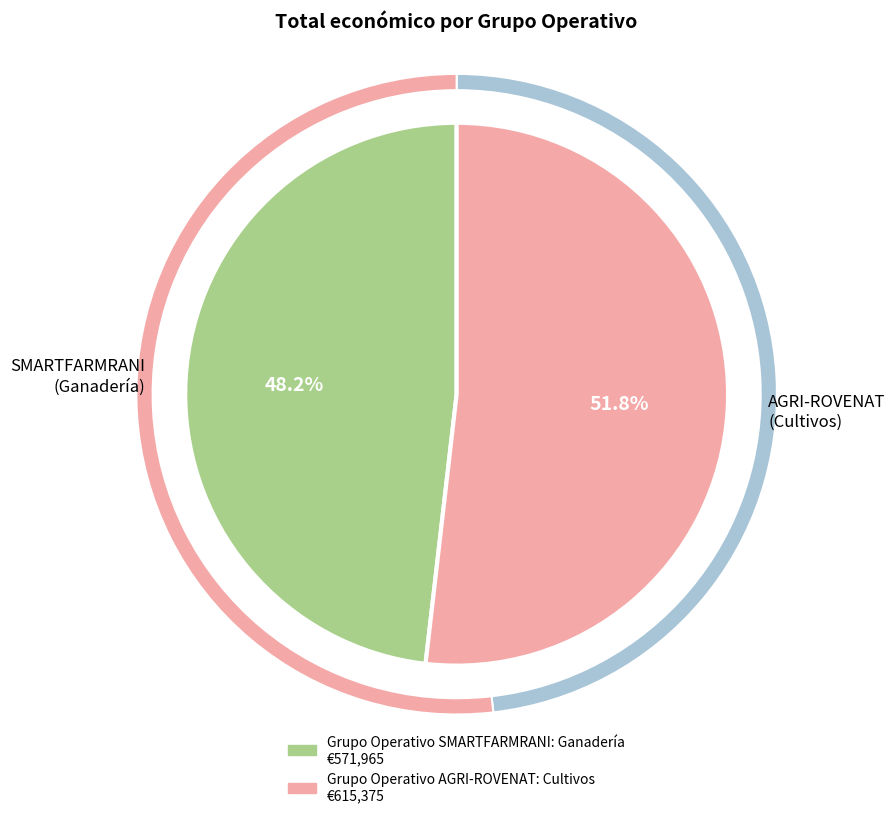

What percentage do Grupo Operativo AGRI-ROVENAT: Cultivos and Grupo Operativo SMARTFARMRANI: Ganadería together represent?

100.0%